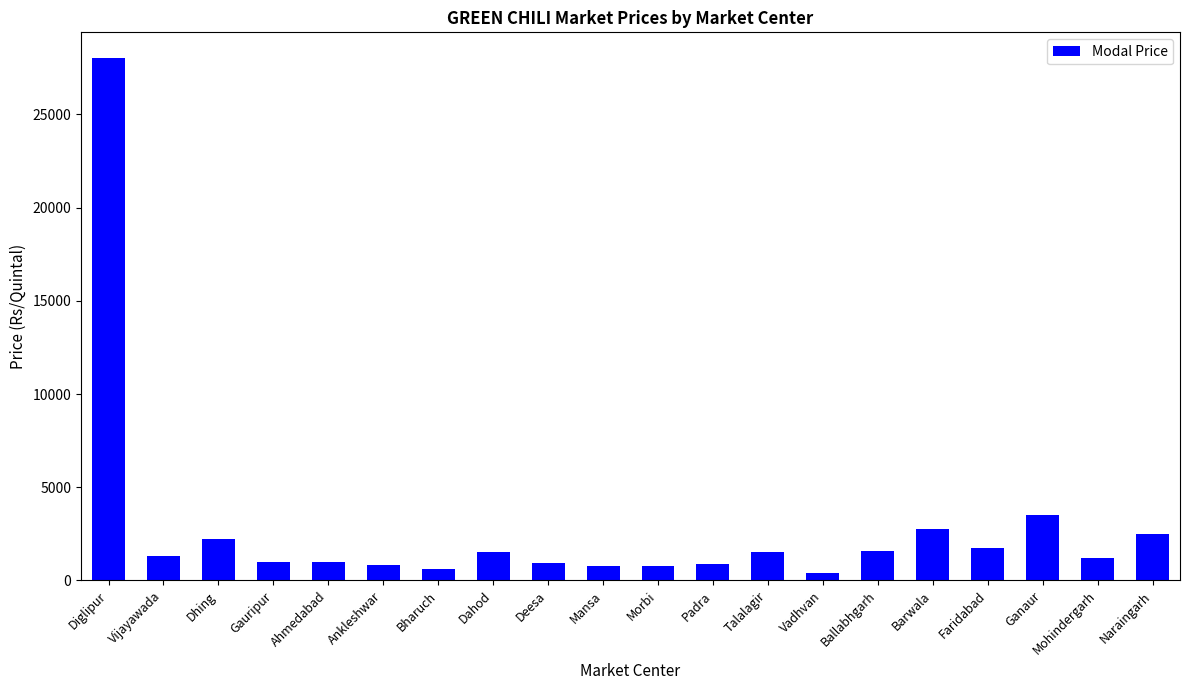

How many data points are less than 1300?

10